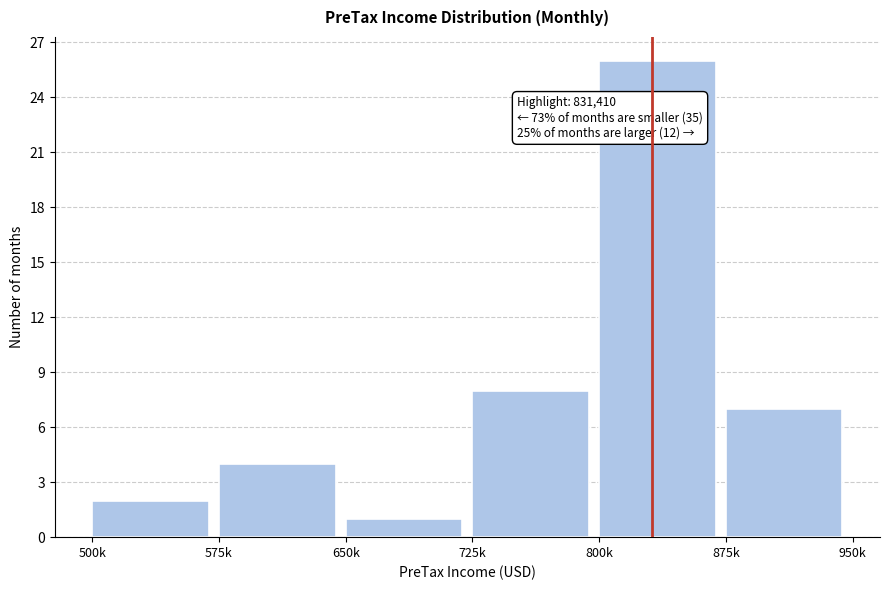

Reading right to left, transcribe all the data shown in this chart.

875k=7	800k=26	725k=8	650k=1	575k=4	500k=2